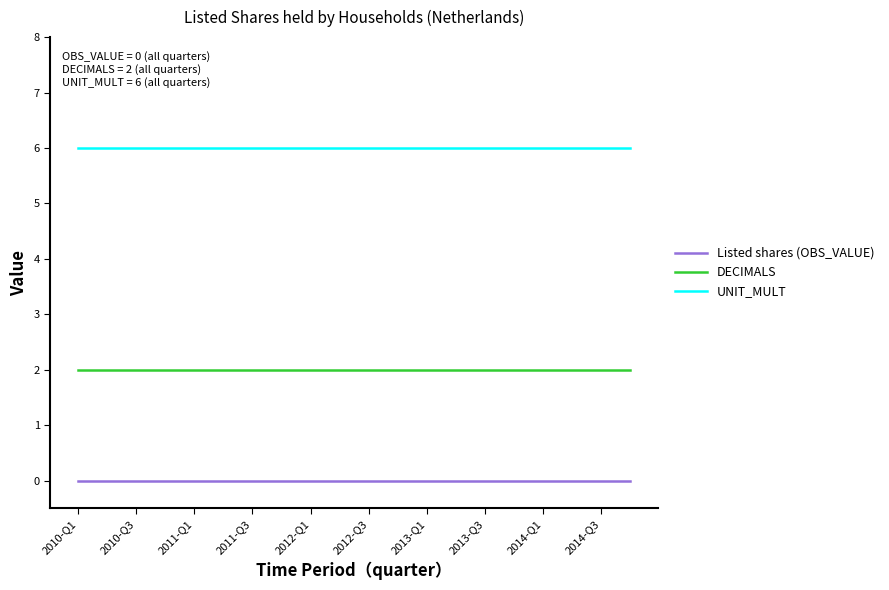

True or false: UNIT_MULT and DECIMALS cross at least once.

False